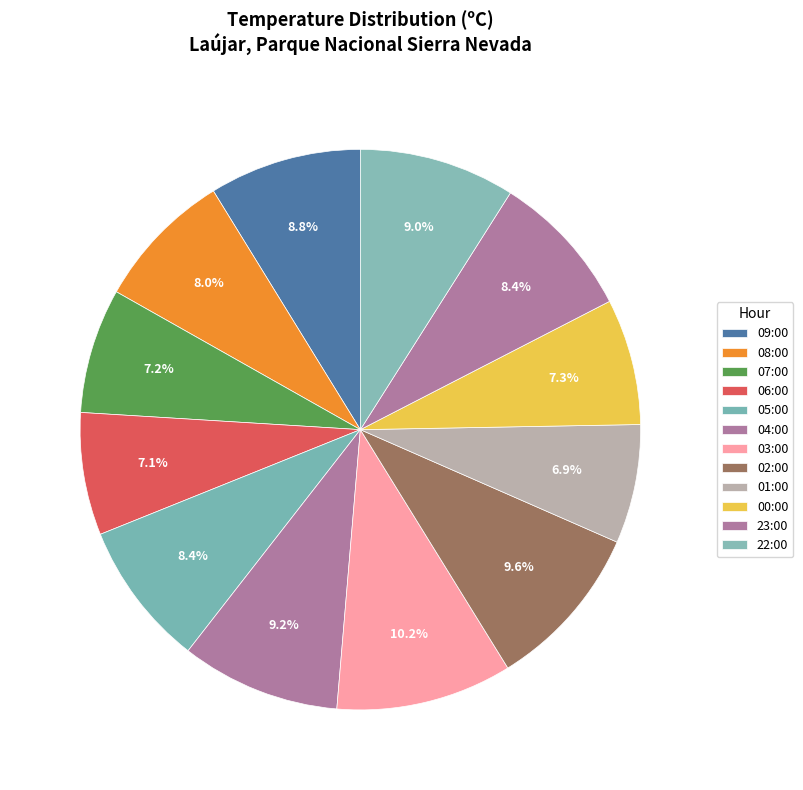

How many segments does this pie chart have?

12